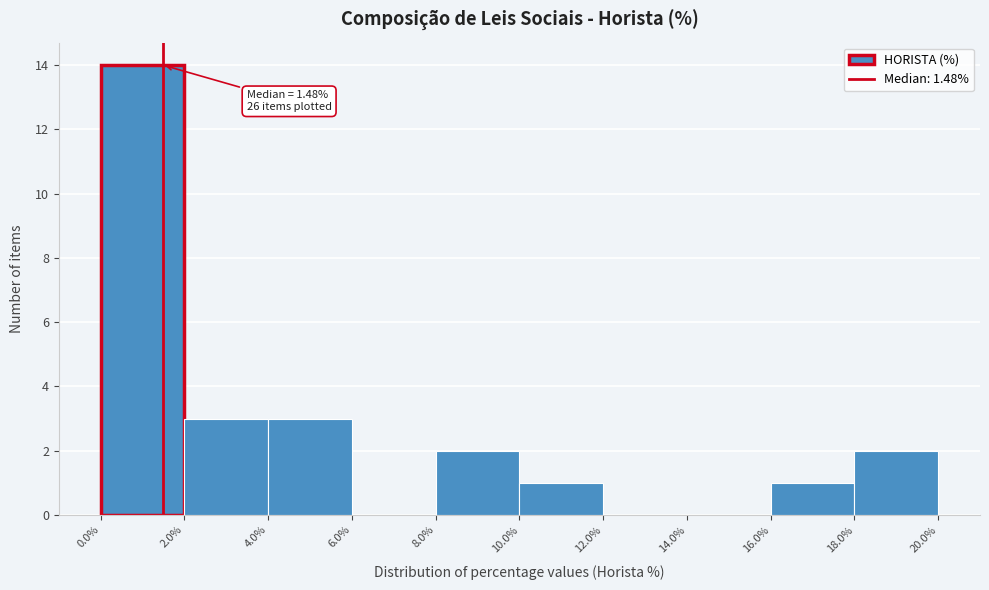

Over which range of the x-axis is the bar tallest?

0.0% to 2.0%